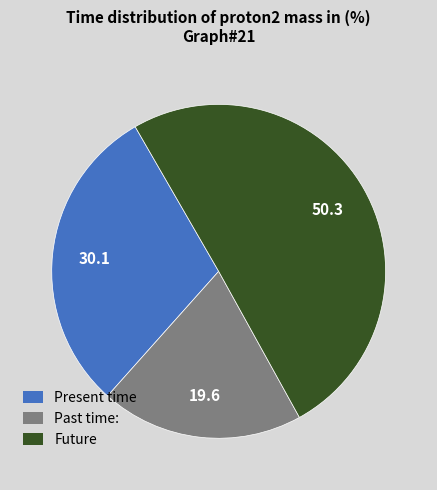

Count the number of slices in the pie.

3